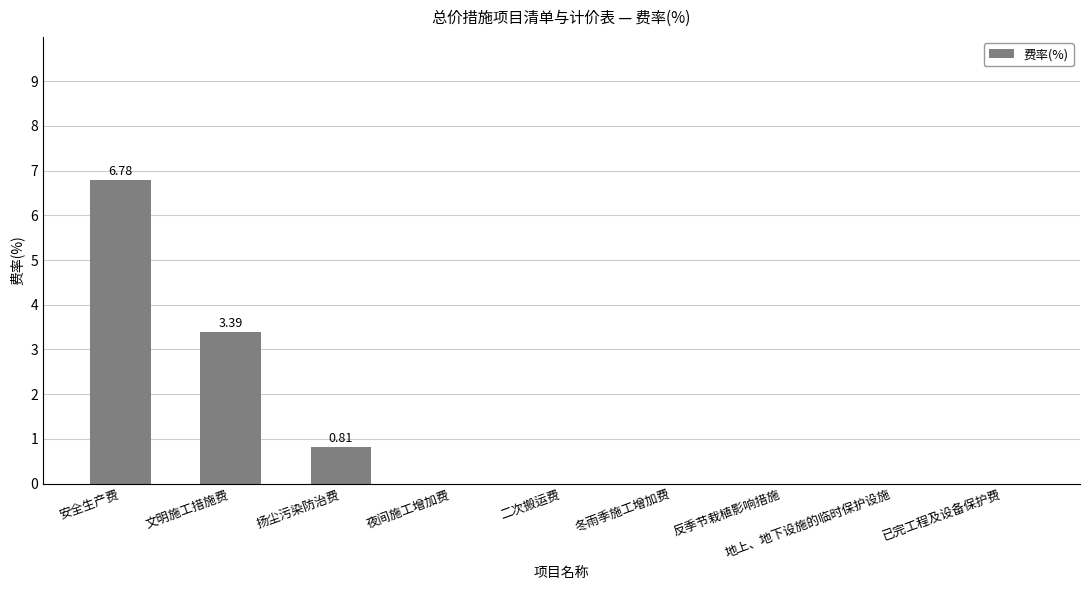

Where is the data nearest to the value 3?

文明施工措施费